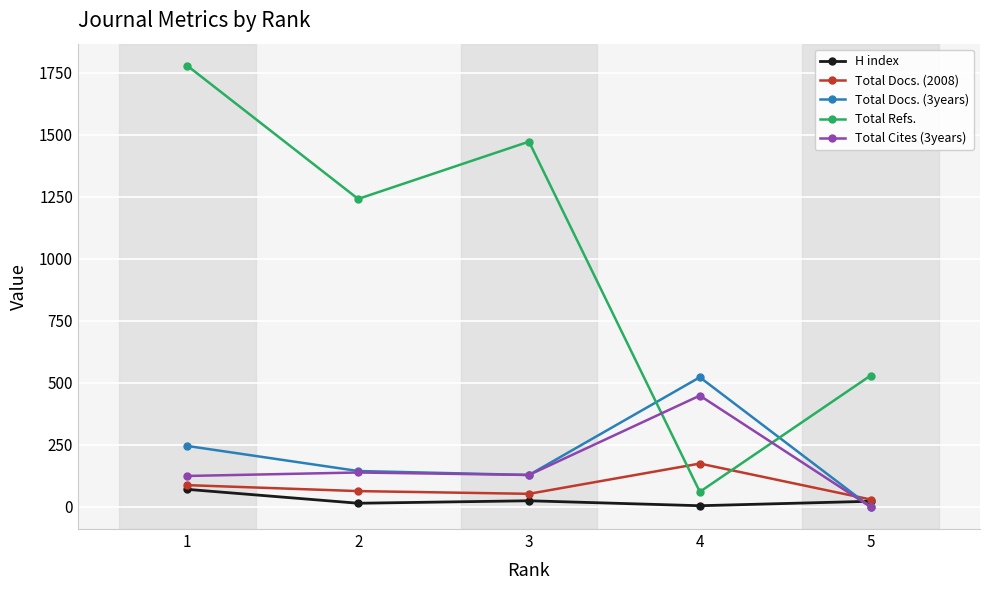

Read the Total Cites (3years) value at 3, to the nearest 5.

130